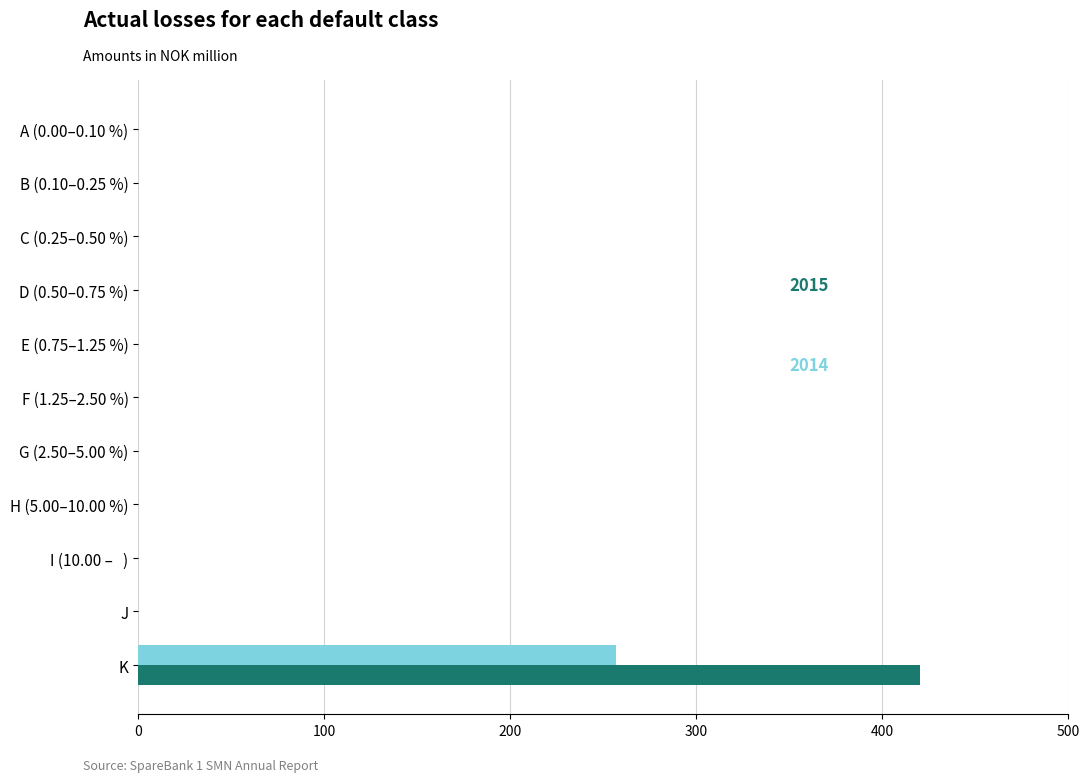

At which category does the chart reach its peak across all series?

K